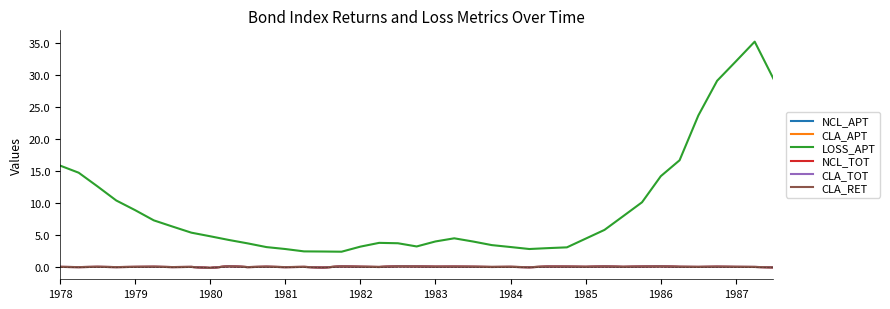

At how many categories does at least one series exceed 11?

10